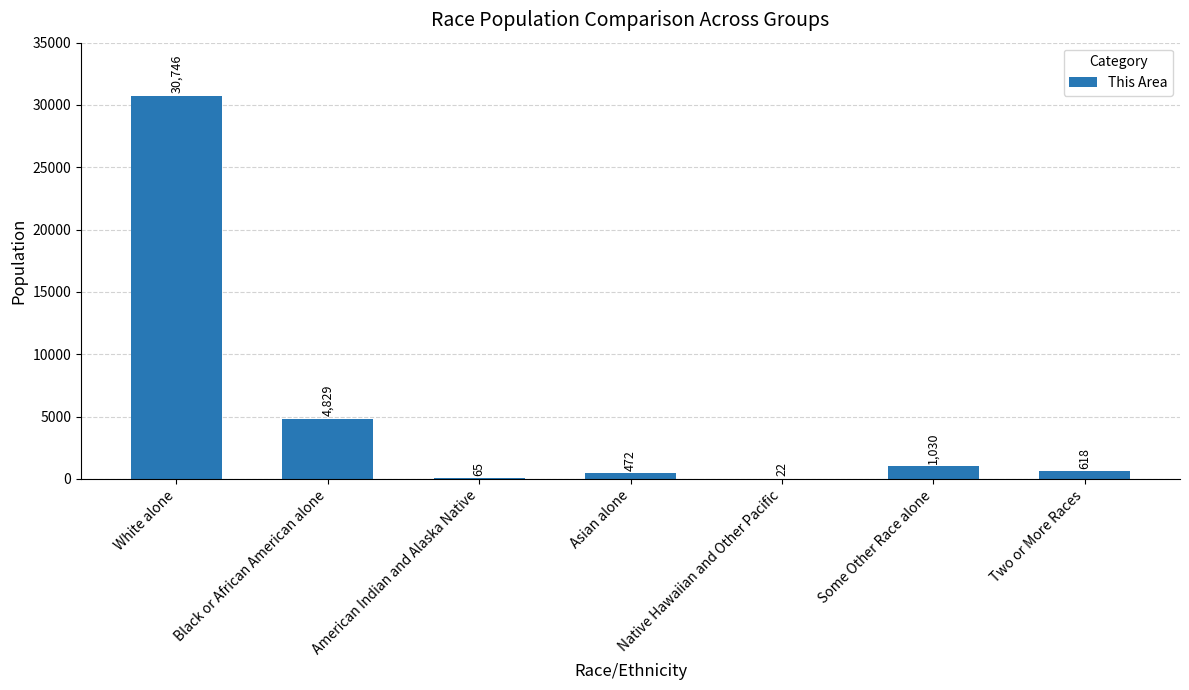

What is the sum of the values at Native Hawaiian and Other Pacific and Some Other Race alone?

1052